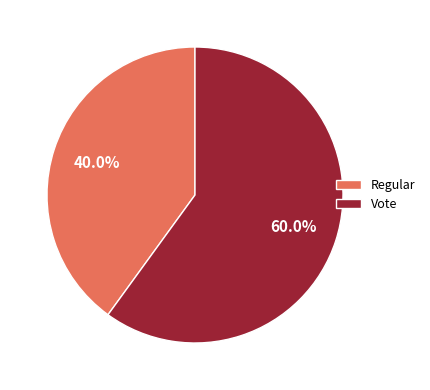

Which has a higher value, Regular or Vote?

Vote